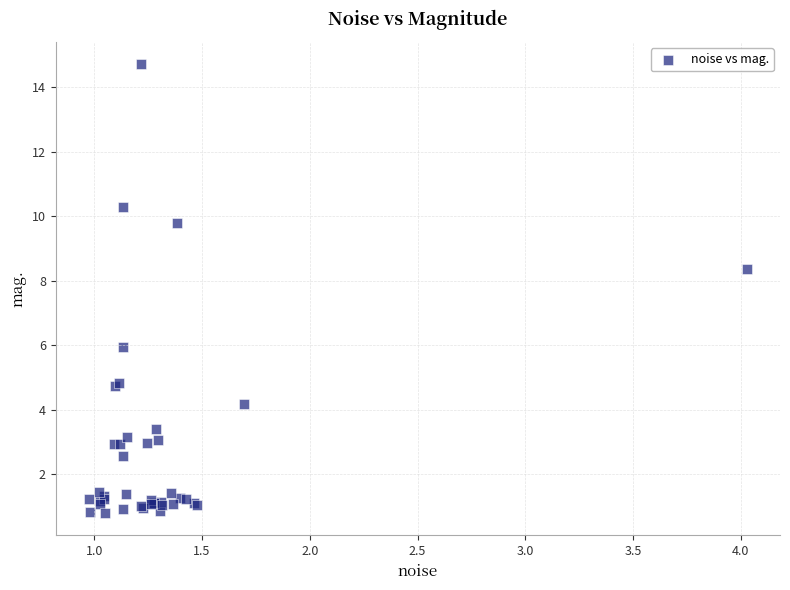

What Y value in the scatter plot is closest to 7?

5.9